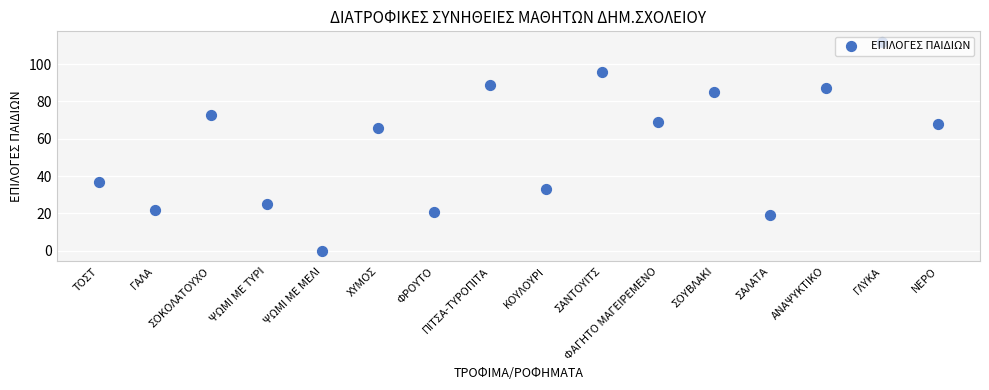

Between ΓΑΛΑ and ΠΙΤΣΑ-ΤΥΡΟΠΙΤΑ, which is larger?

ΠΙΤΣΑ-ΤΥΡΟΠΙΤΑ